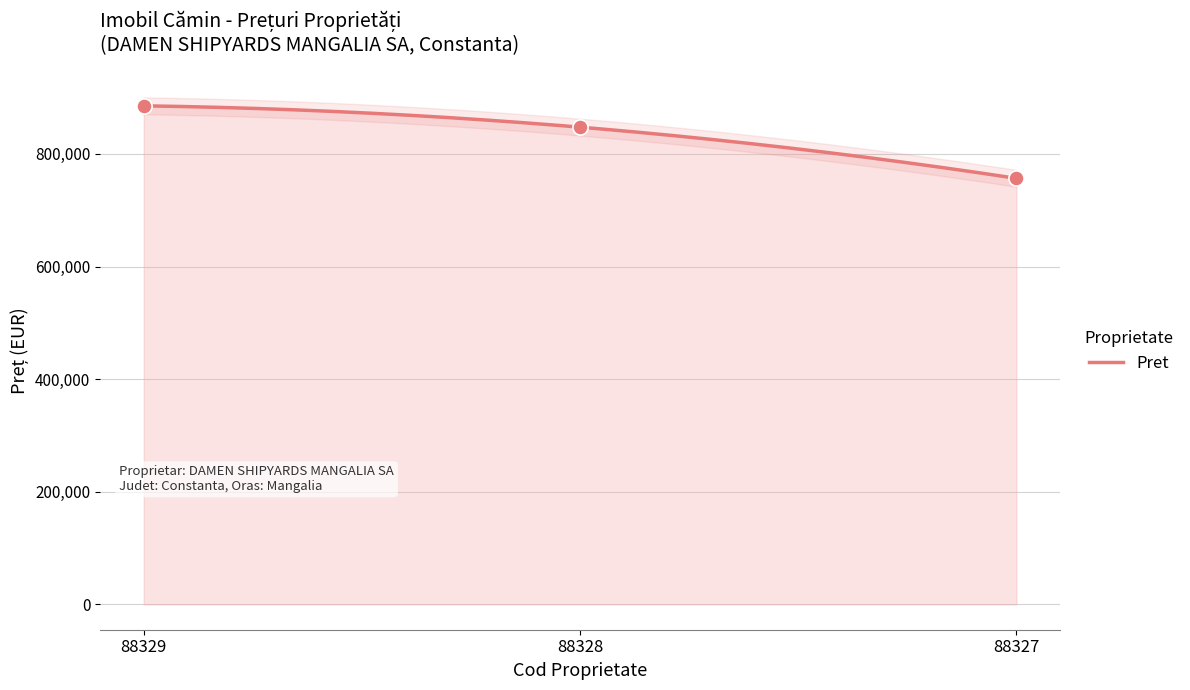

What is the change in value from 88328 to 88327?

-90884